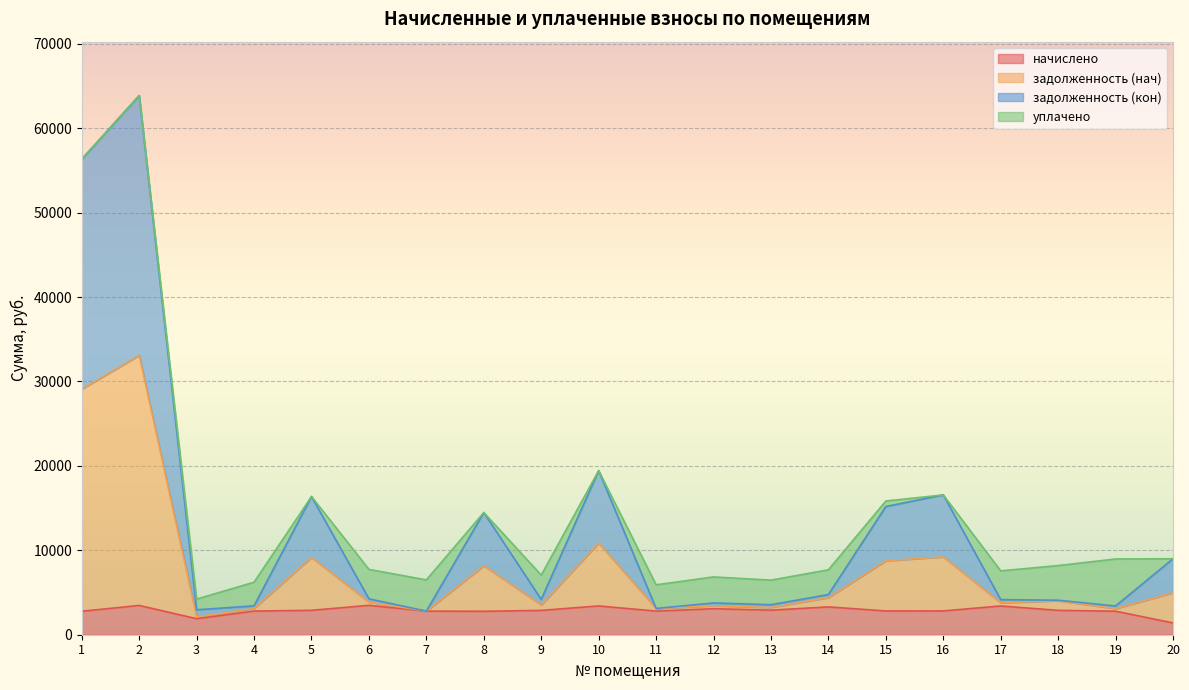

At which label does задолженность (кон) reach its minimum?

3